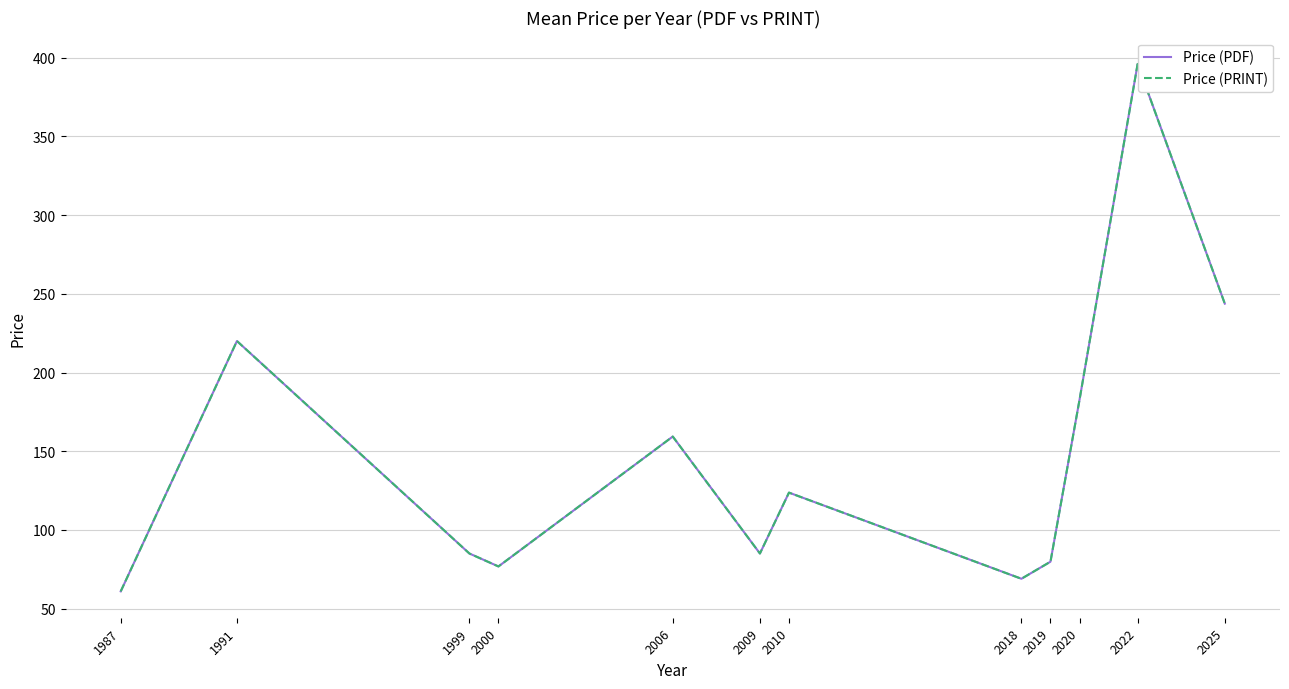

True or false: Price (PRINT) and Price (PDF) intersect in this chart.

False